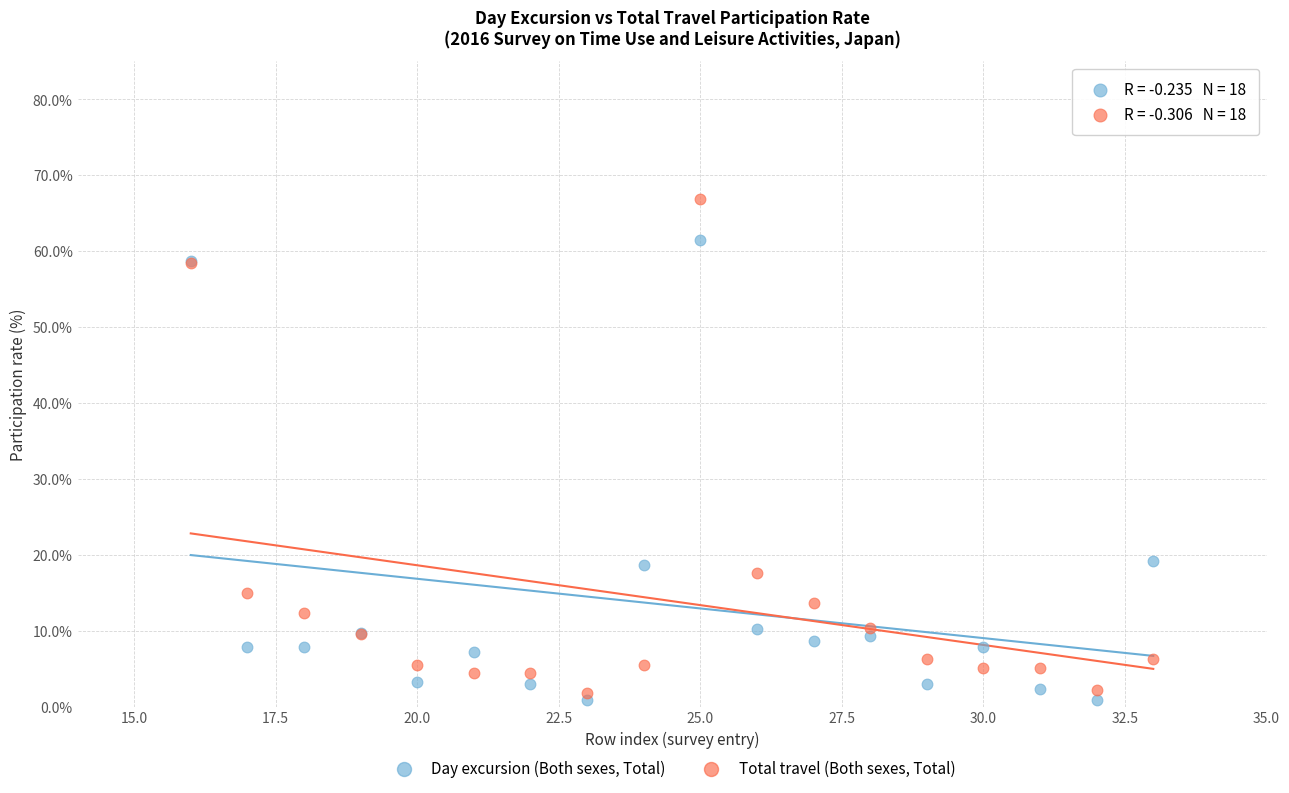

Which series has the widest spread of Y values?

Total travel (Both sexes, Total)